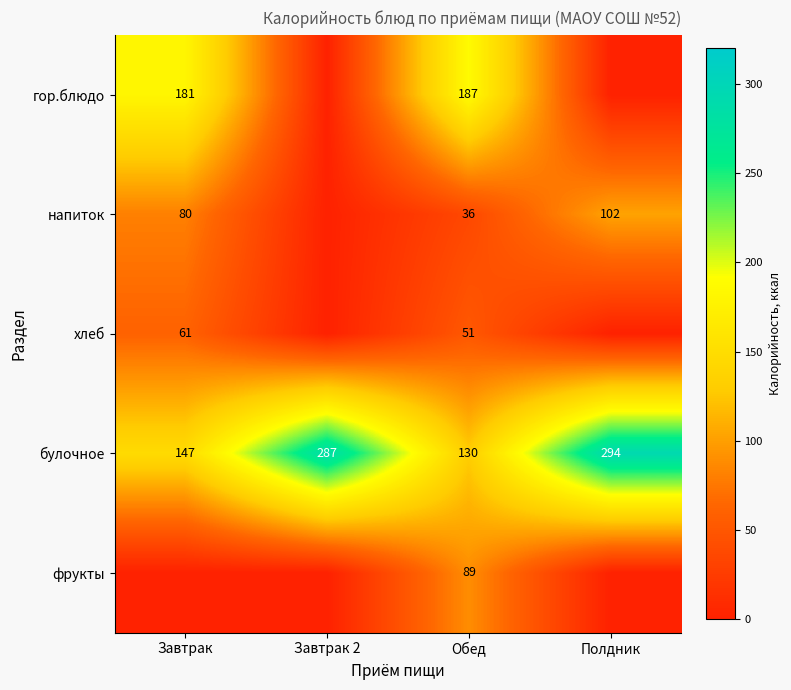

Rank the categories by булочное value from highest to lowest.

Полдник, Завтрак 2, Завтрак, Обед